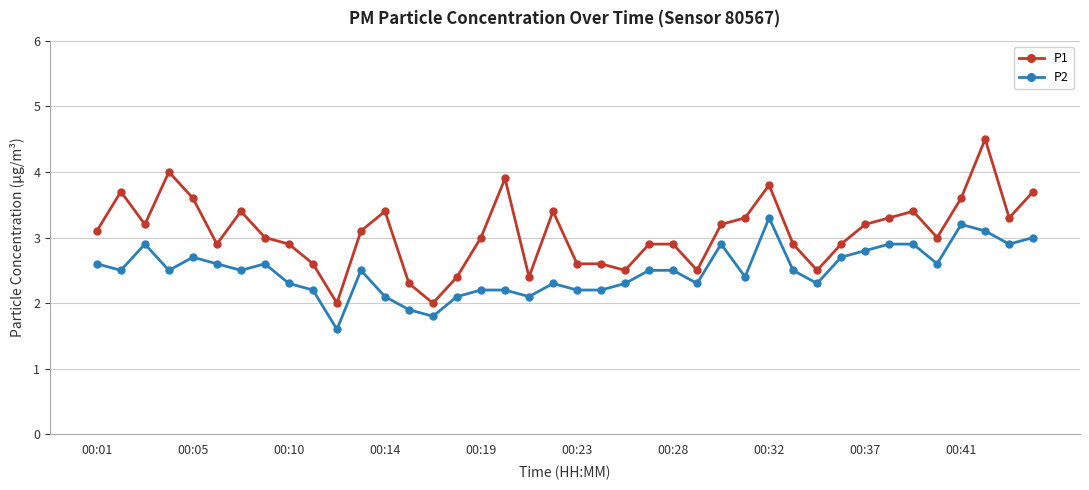

What are all the series names shown in the legend?

P1, P2